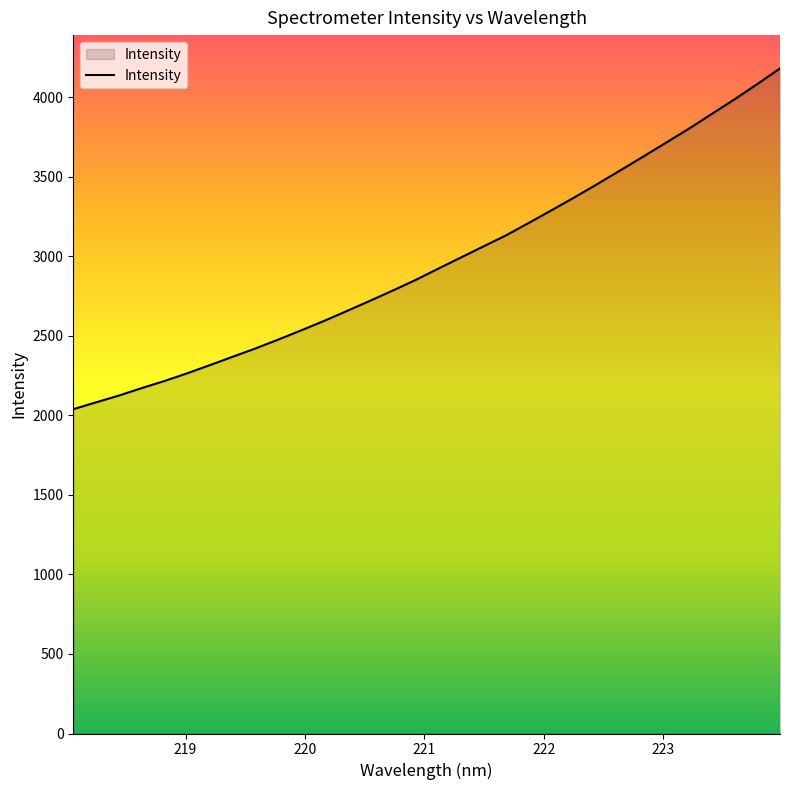

What is the difference between the maximum and minimum values?

2143.3